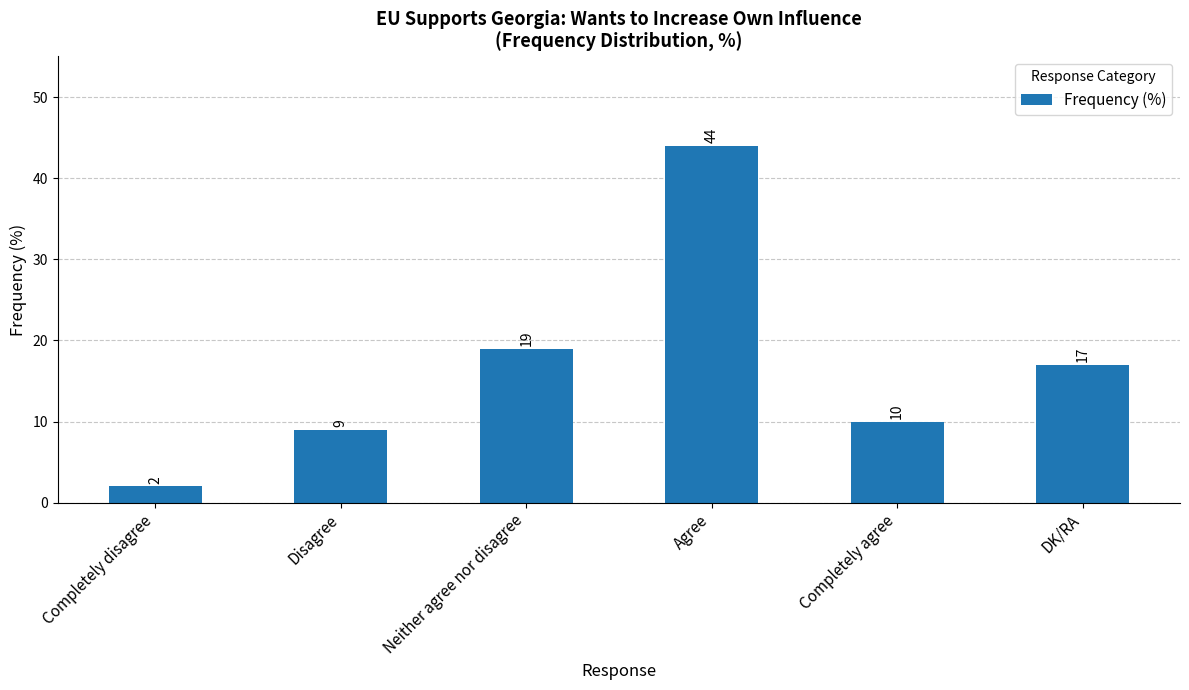

List the labels in order of value, largest first.

Agree, Neither agree nor disagree, DK/RA, Completely agree, Disagree, Completely disagree